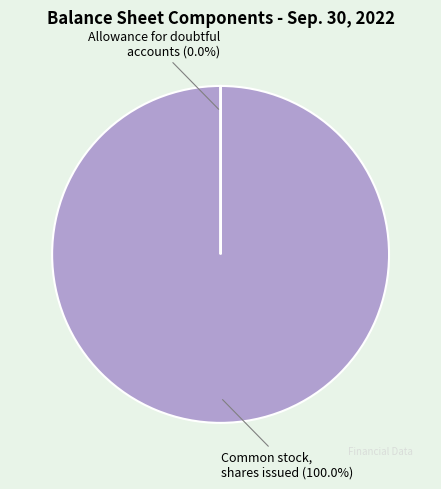

Is there any slice that represents more than half of the pie?

Yes